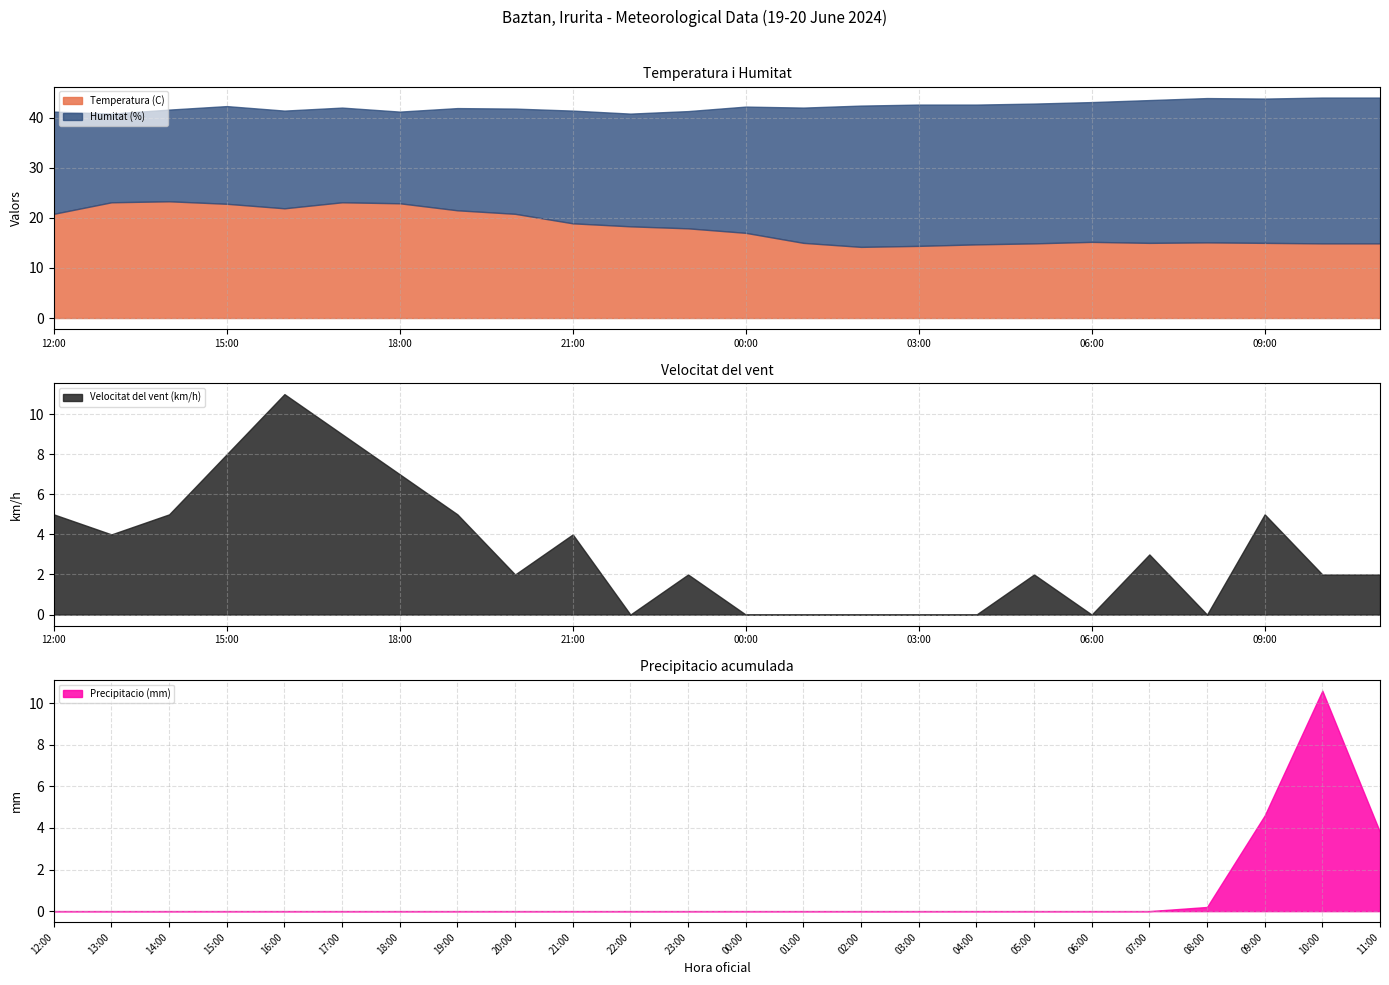

Which has a higher value, 09:00 or 06:00?

06:00